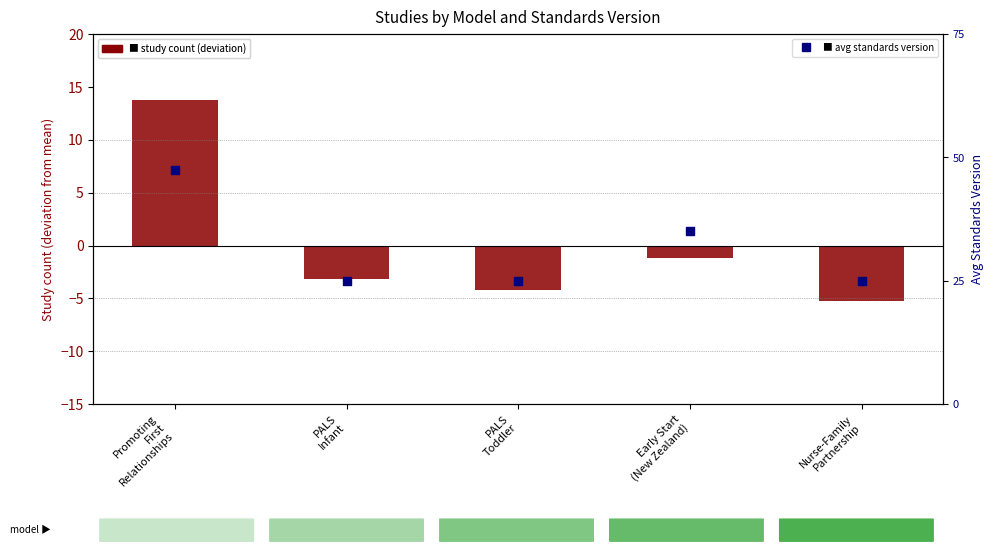

Which series reaches the minimum Y coordinate?

Study count (deviation from mean)